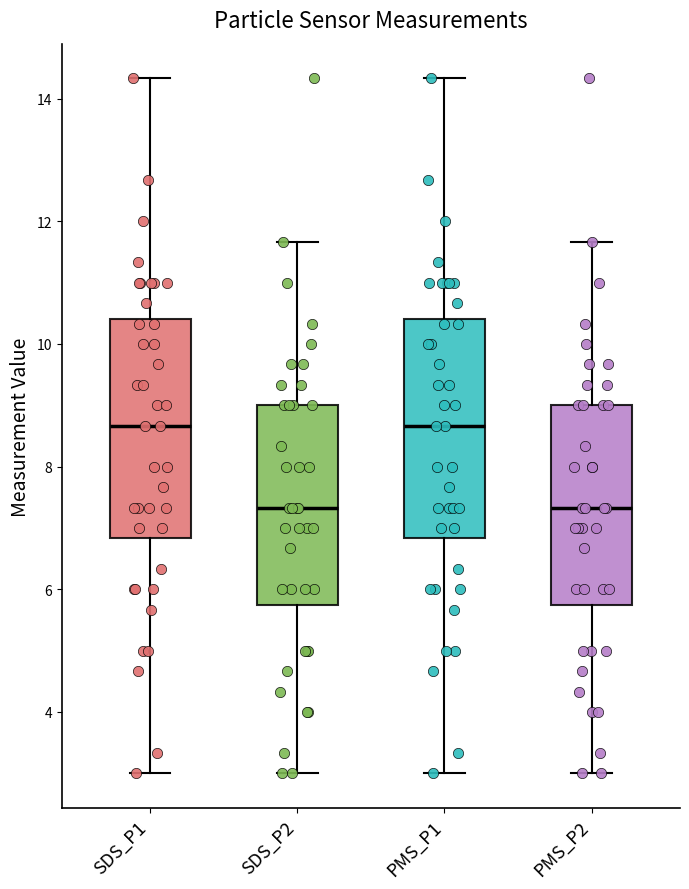

Reading left to right, transcribe this box plot: for each box, give where its median line is, the range the box spans, and where its two whiskers end, as read against the y-axis. The values are not printed on the chart, so give them approximately, as read against the axis.

SDS_P1: median 8.6, box 6.8 to 10.4, whiskers 3.0 to 14.4
SDS_P2: median 7.4, box 5.8 to 9.0, whiskers 3.0 to 11.6
PMS_P1: median 8.6, box 6.8 to 10.4, whiskers 3.0 to 14.4
PMS_P2: median 7.4, box 5.8 to 9.0, whiskers 3.0 to 11.6